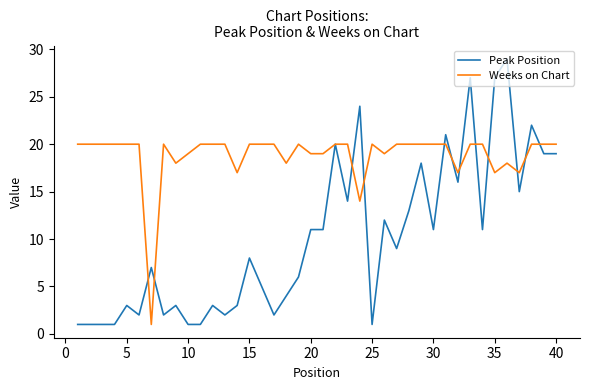

What is the maximum value shown in the chart?

29